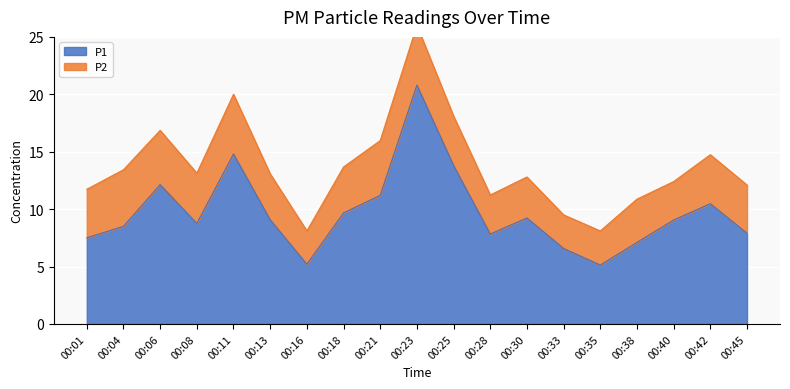

Where is the first local minimum?

00:08